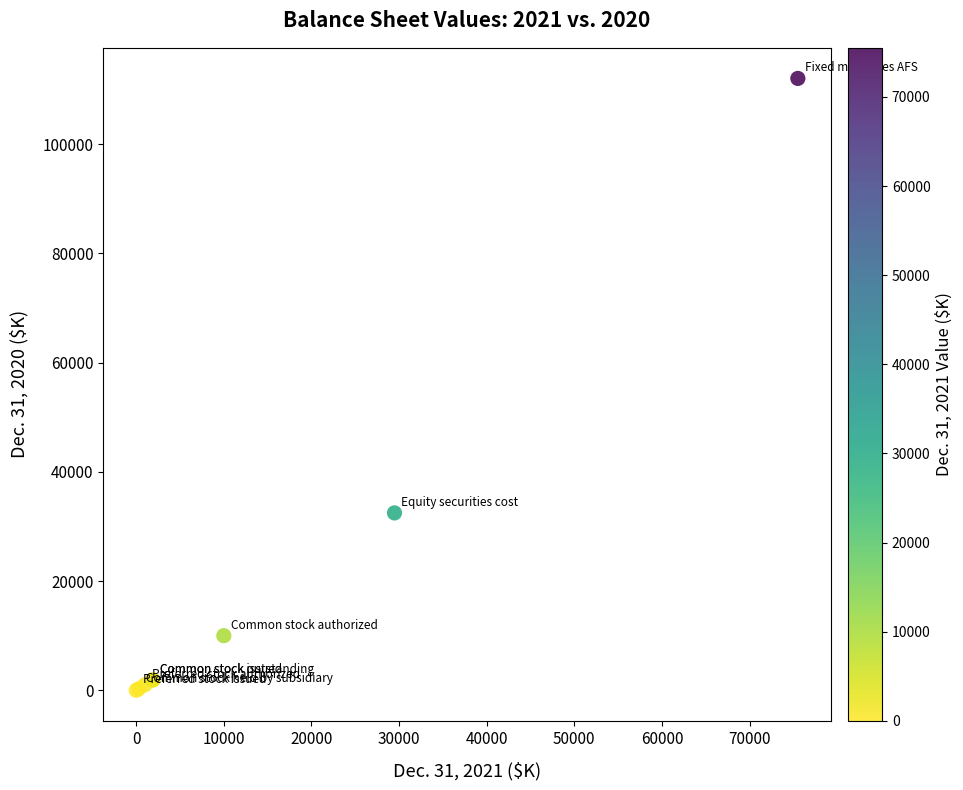

What Y value in the scatter plot is closest to 56018?

32478